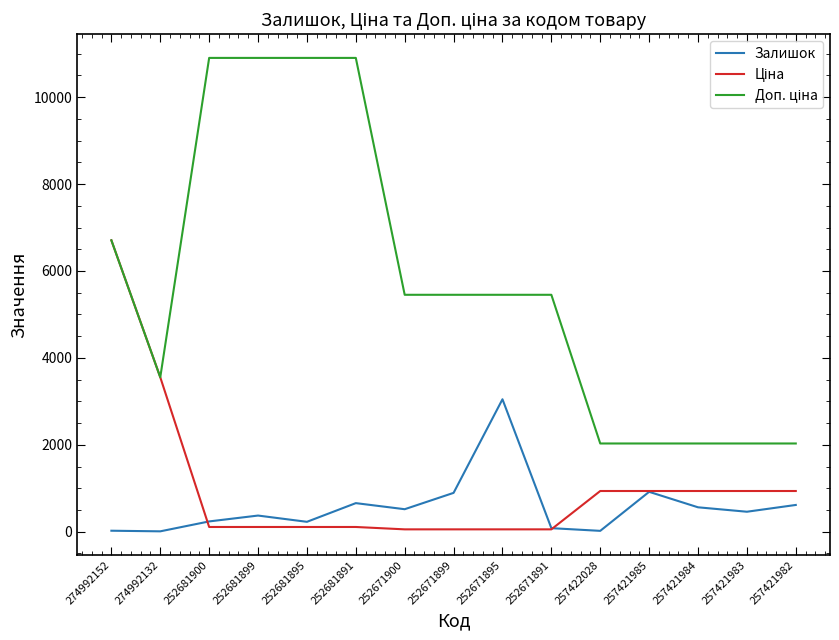

What is the maximum value shown in the chart?

10903.0